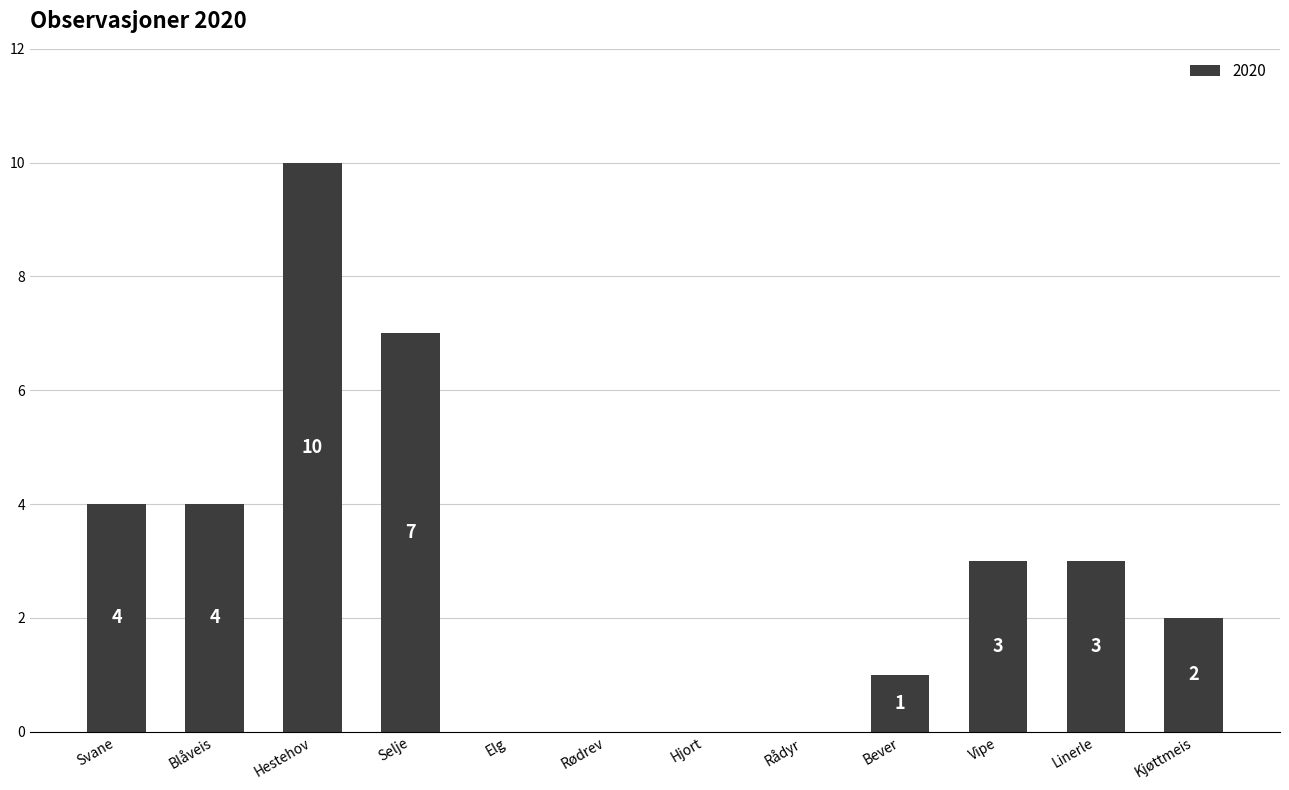

What is the sum of all values?

34